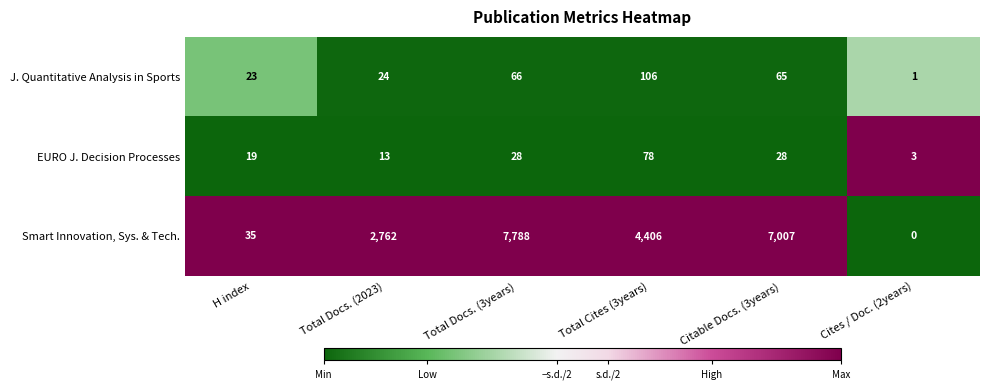

At how many categories does at least one series exceed 0?

6